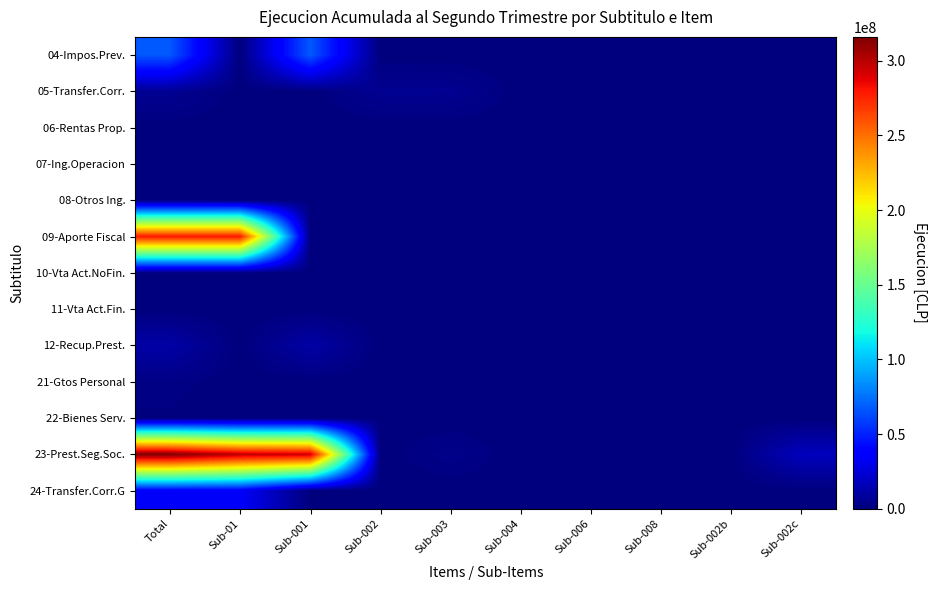

Which has a higher value, Sub-01 or Sub-002b?

Sub-01